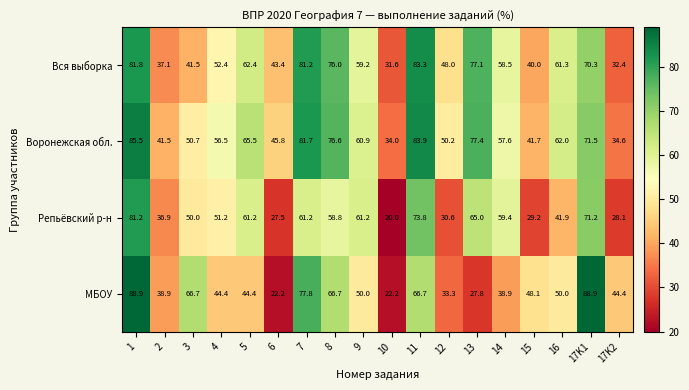

Rank the series by their maximum value, from highest to lowest.

МБОУ, Воронежская обл., Вся выборка, Репьёвский р-н